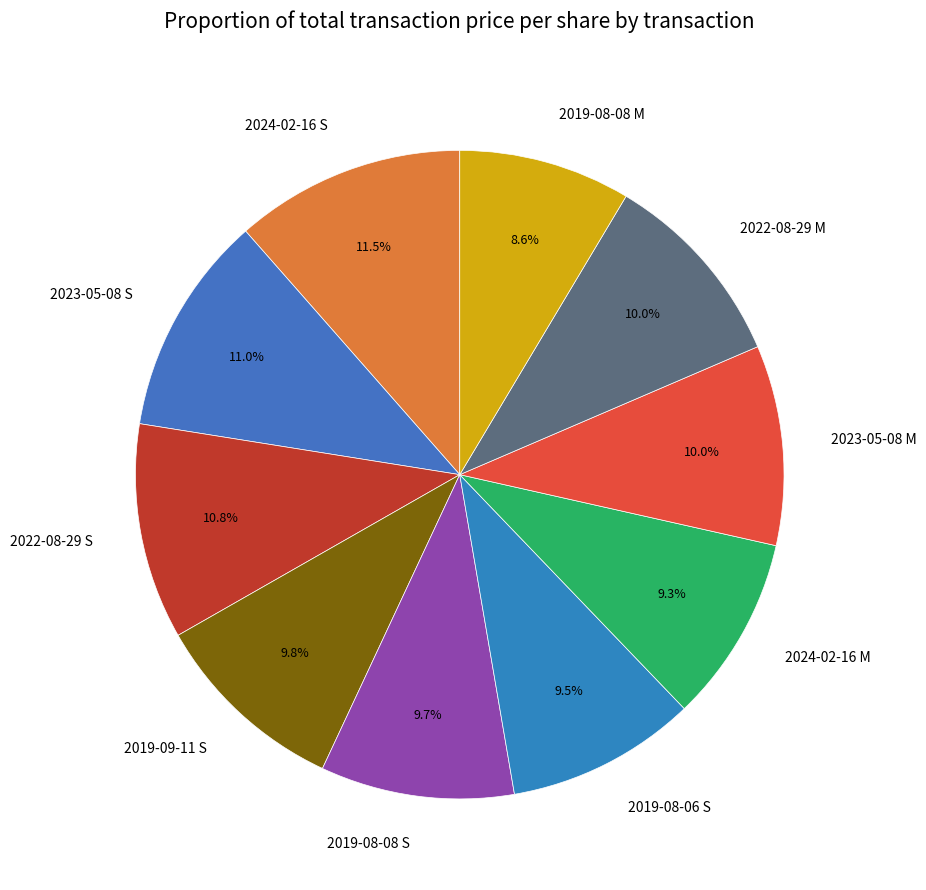

How much of the chart is everything except 2019-08-08 M?

91.4%